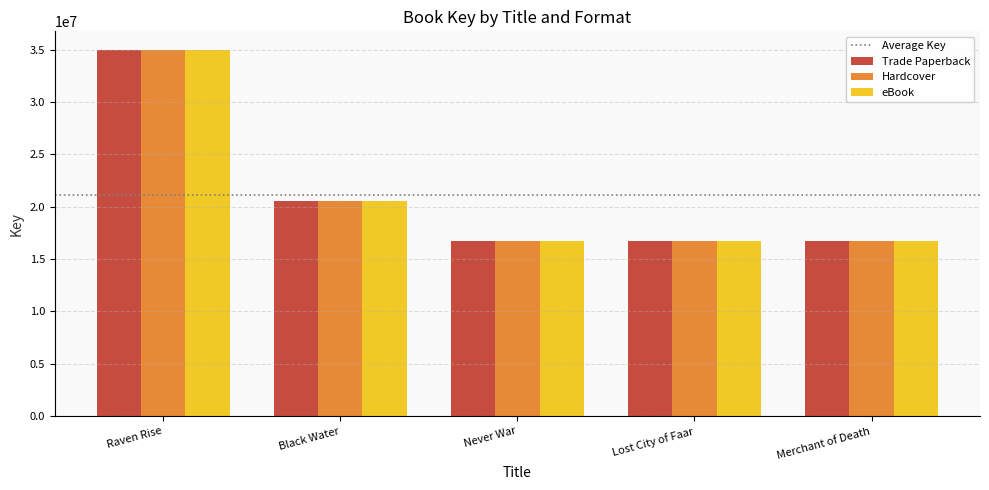

How many distinct data groups are displayed?

3